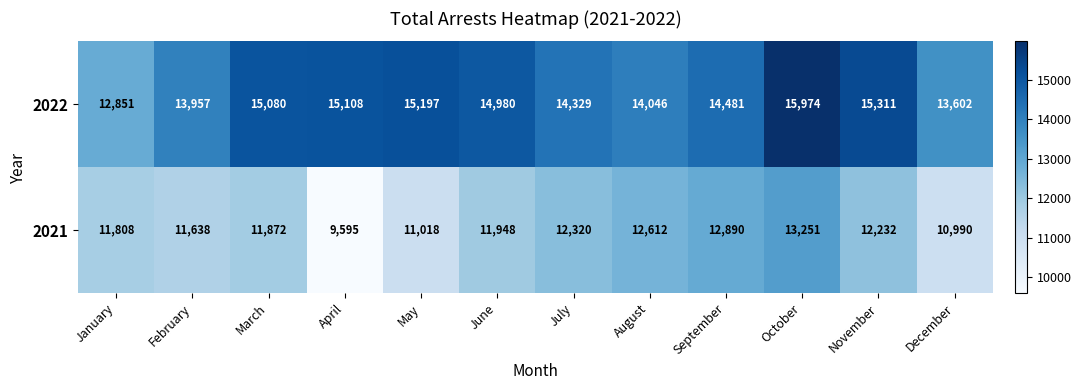

Reading left to right, extract all data points from this chart.

2022: January=12851	February=13957	March=15080	April=15108	May=15197	June=14980	July=14329	August=14046	September=14481	October=15974	November=15311	December=13602
2021: January=11808	February=11638	March=11872	April=9595	May=11018	June=11948	July=12320	August=12612	September=12890	October=13251	November=12232	December=10990